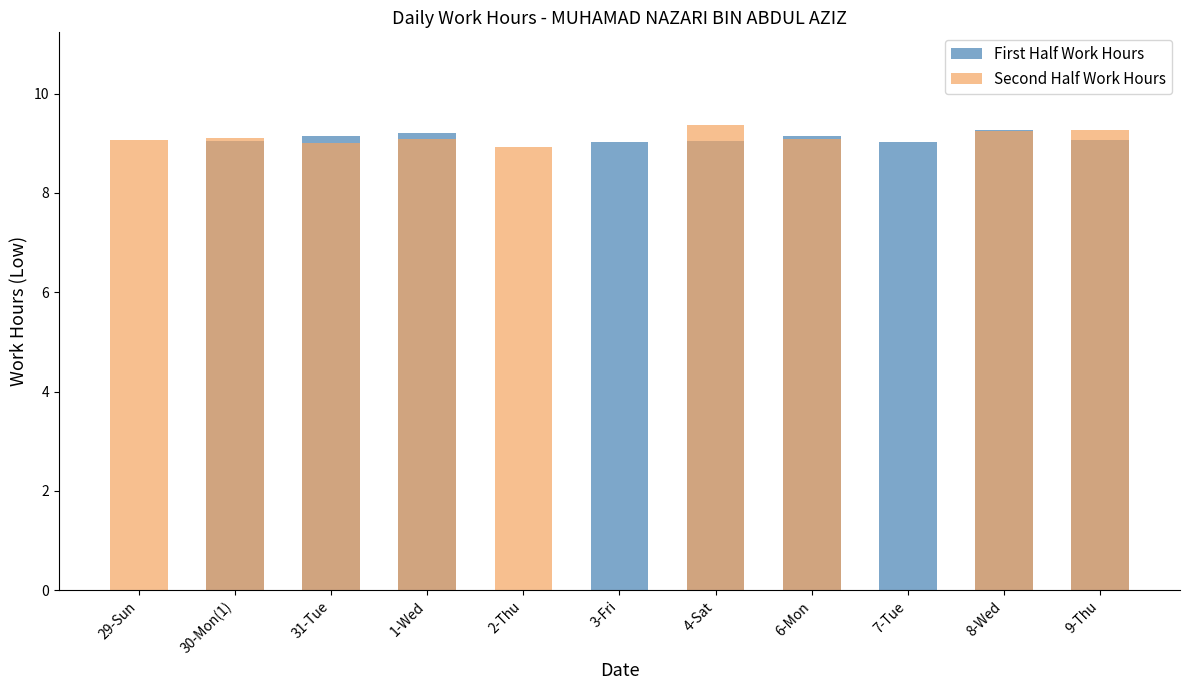

The value of Second Half Work Hours at 2-Thu is 8.9. True or false?

True